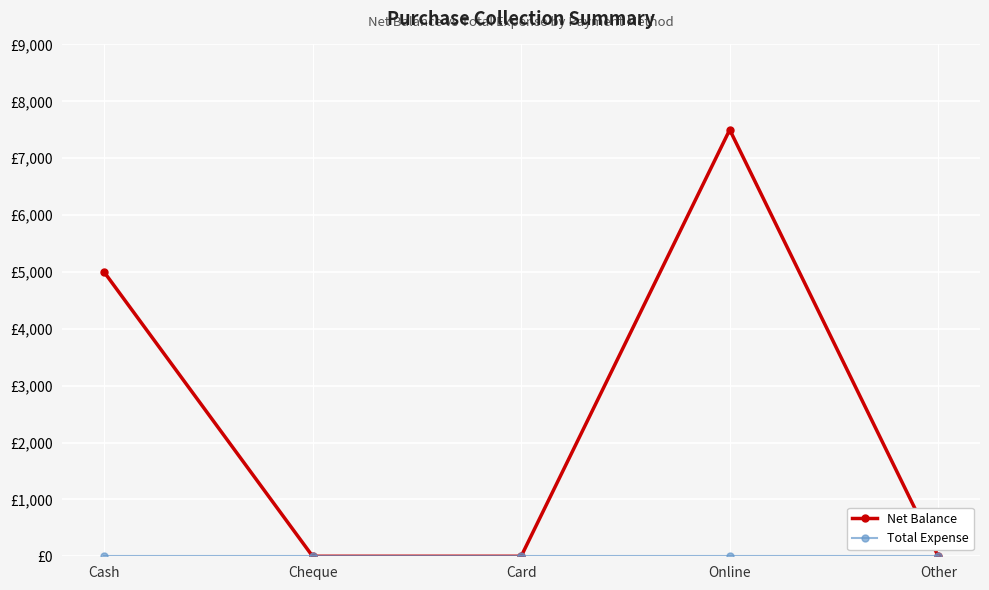

List the series in order of their overall mean, highest first.

Net Balance, Total Expense